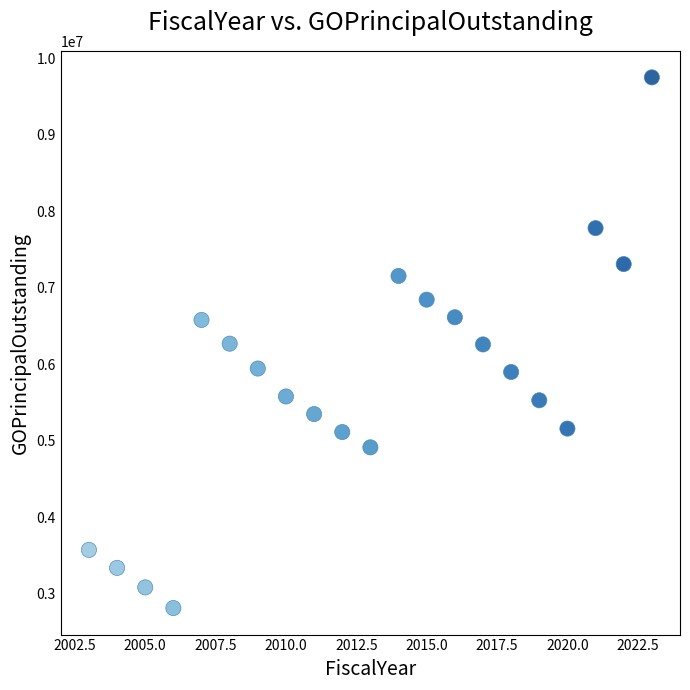

What is the range of Y values (max minus min)?

6935000